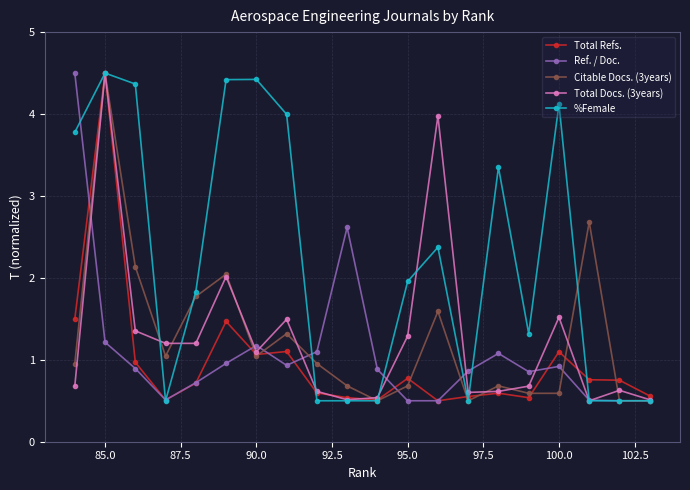

What is the highest value of the %Female series?

4.5